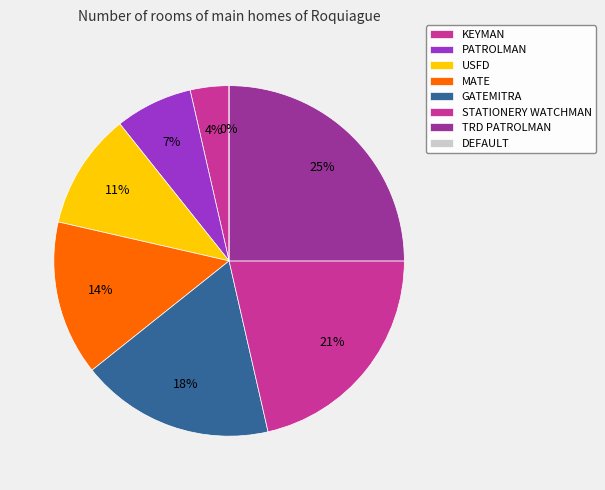

To the nearest percent, what is the average slice percentage?

12%